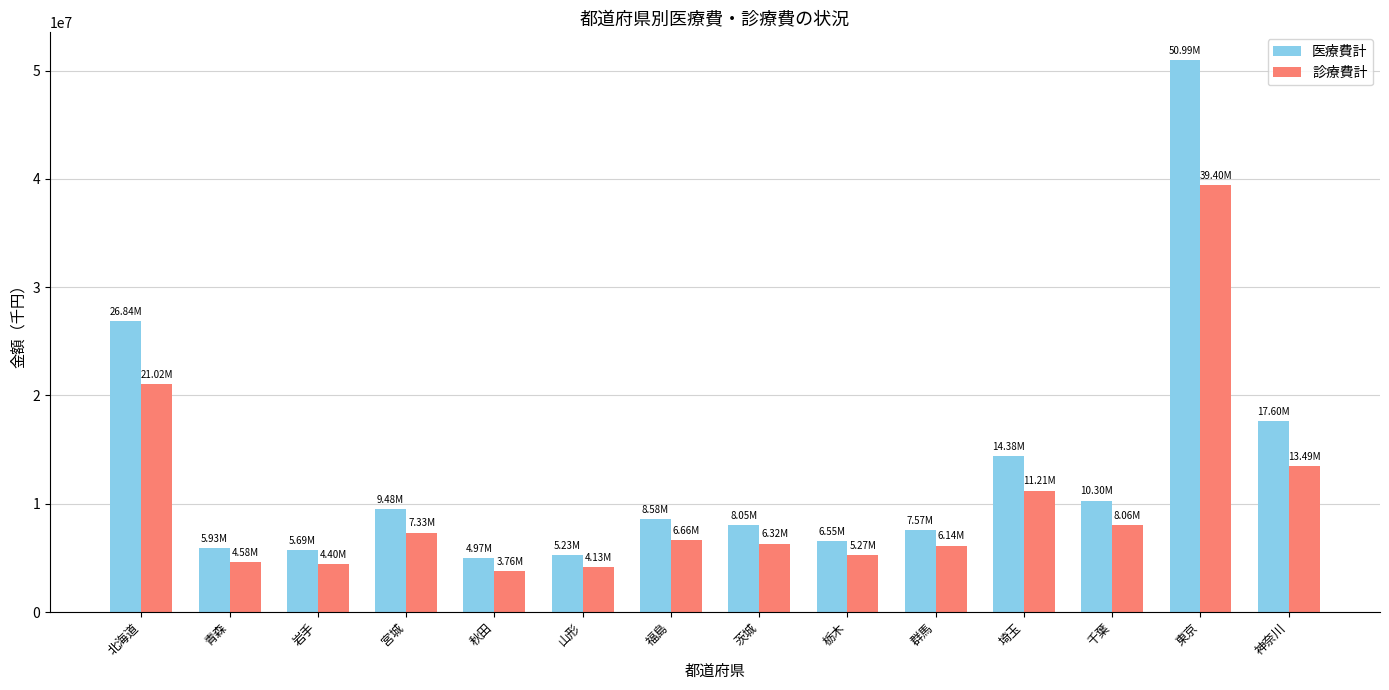

The value of 医療費計 at 千葉 is 5143677.7. True or false?

False